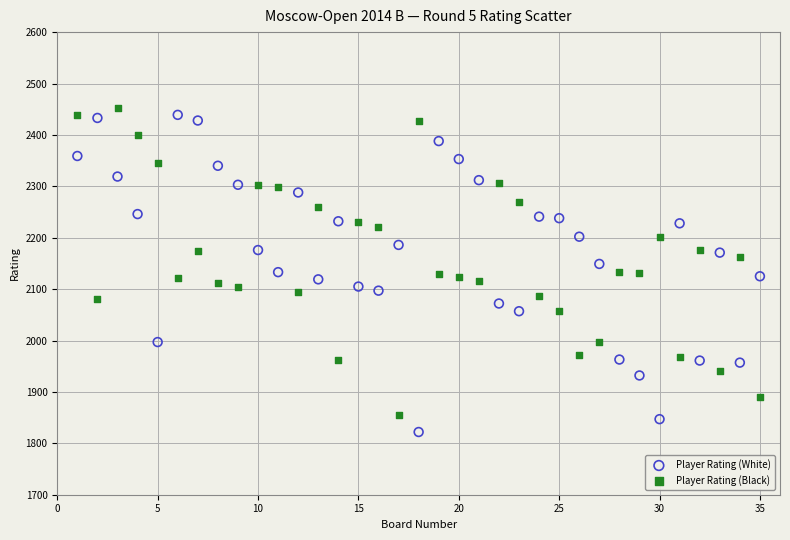

Which series has the widest spread of Y values?

Player Rating (White)